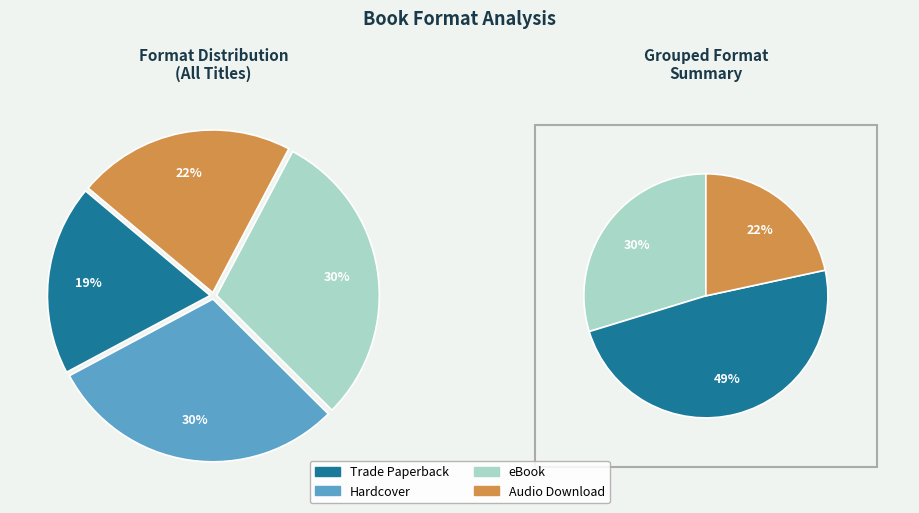

How many slices are in this pie chart?

4